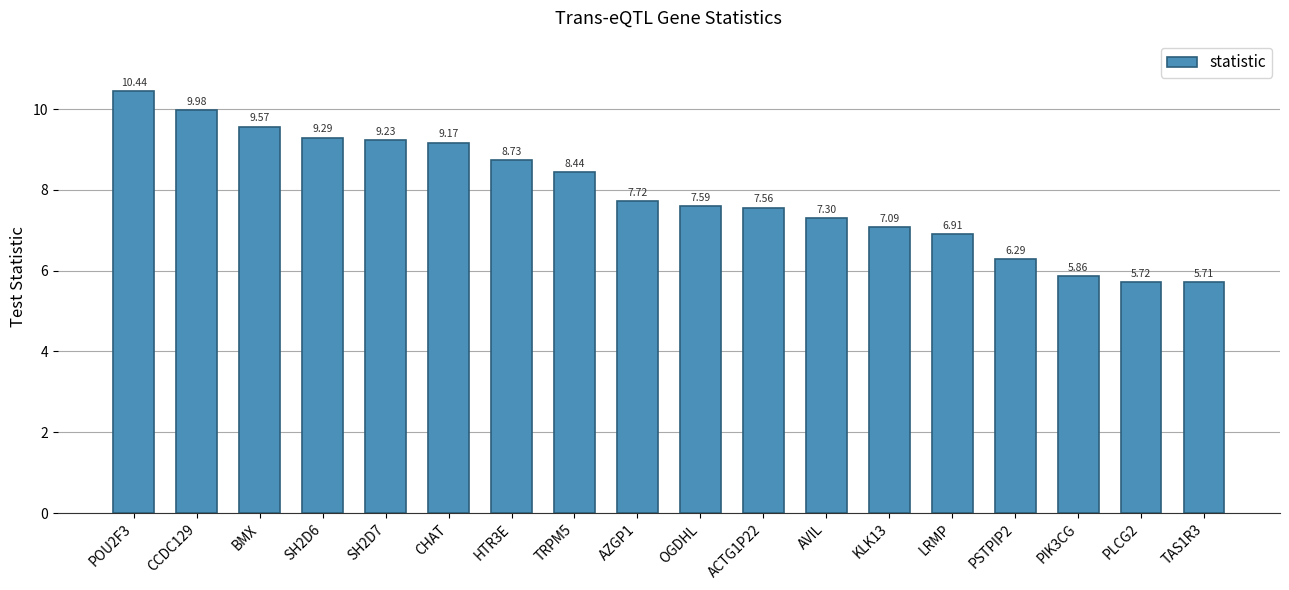

Between KLK13 and PLCG2, which is larger?

KLK13